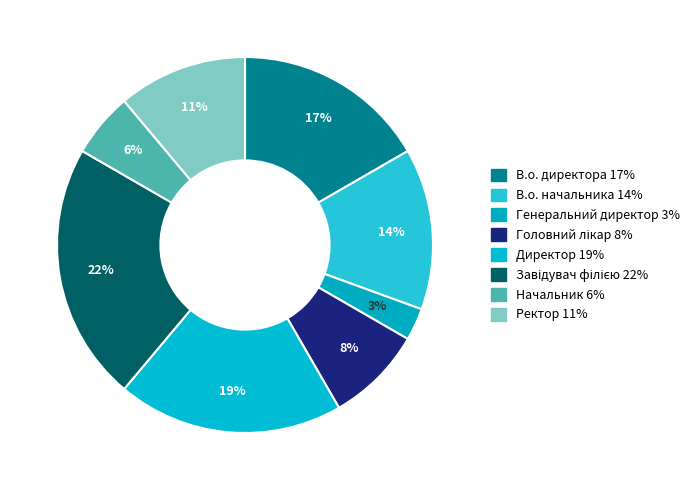

How many slices are in this pie chart?

8